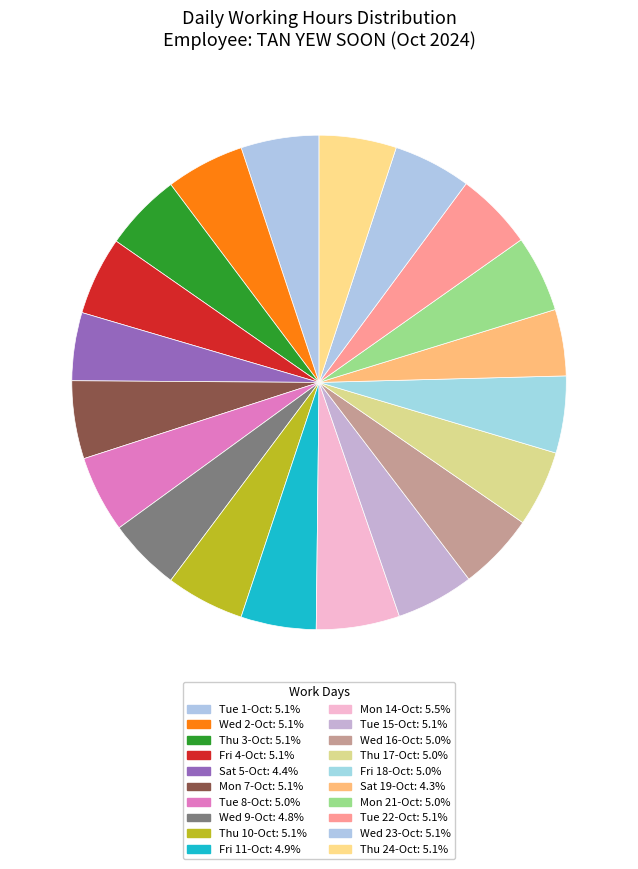

Rank the categories by value from lowest to highest.

Sat 19-Oct, Sat 5-Oct, Wed 9-Oct, Fri 11-Oct, Thu 17-Oct, Mon 21-Oct, Tue 8-Oct, Fri 18-Oct, Wed 16-Oct, Thu 24-Oct, Tue 22-Oct, Thu 3-Oct, Wed 23-Oct, Tue 15-Oct, Mon 7-Oct, Tue 1-Oct, Fri 4-Oct, Thu 10-Oct, Wed 2-Oct, Mon 14-Oct